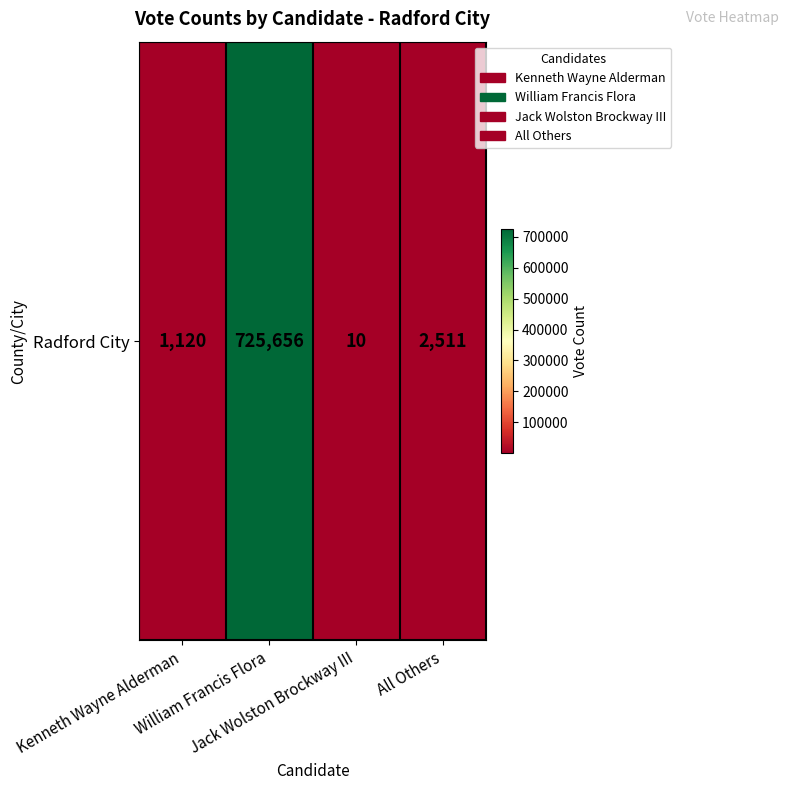

Reading right to left, extract all data points from this chart.

All Others=2511	Jack Wolston Brockway III=10	William Francis Flora=725656	Kenneth Wayne Alderman=1120